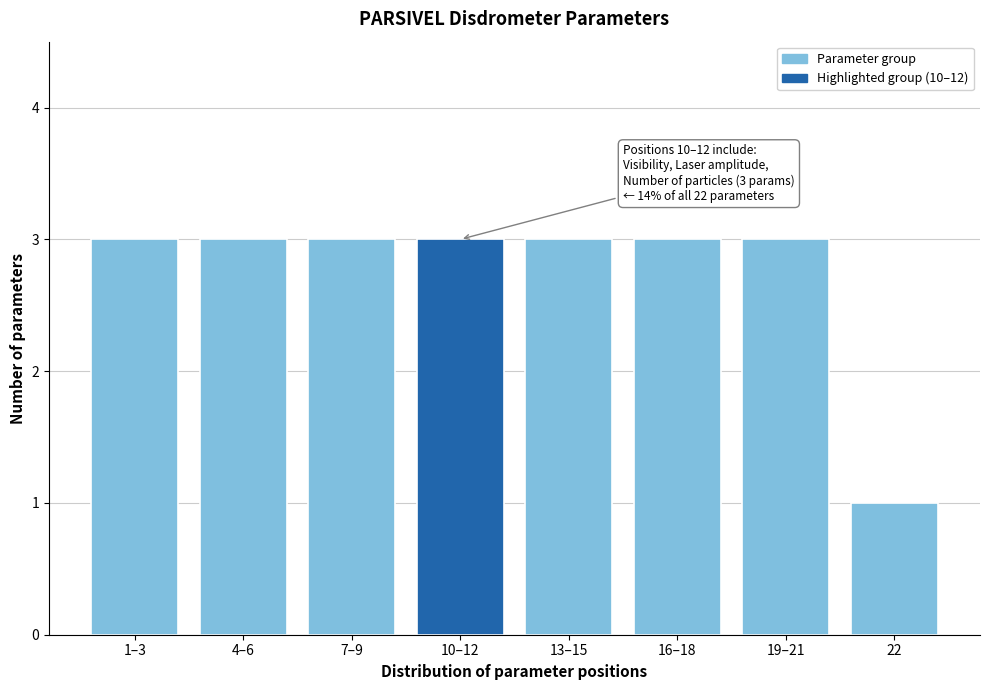

Reading right to left, transcribe all the data shown in this chart.

22=1	19–21=3	16–18=3	13–15=3	10–12=3	7–9=3	4–6=3	1–3=3